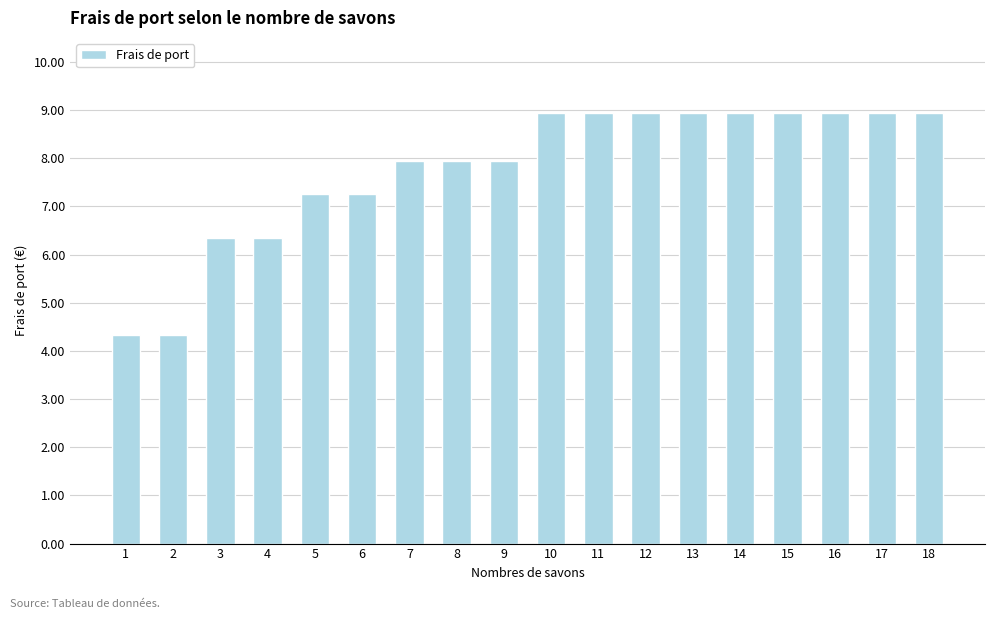

Approximately how many times larger is the value at 6 compared to 12?

0.8